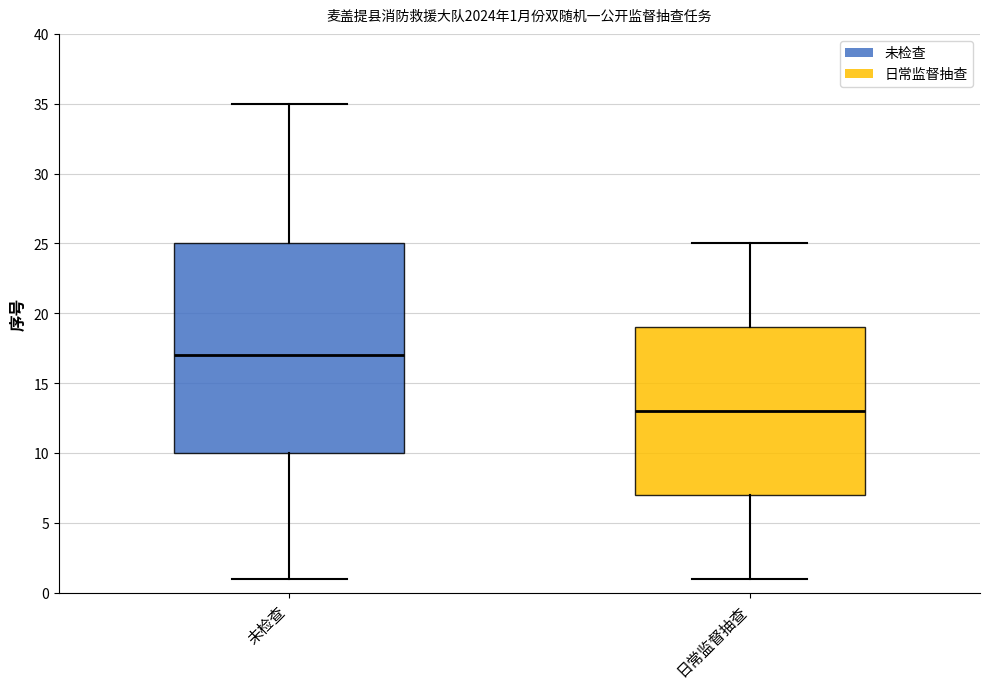

Comparing the boxes themselves (not the whiskers), which one is the tallest?

未检查